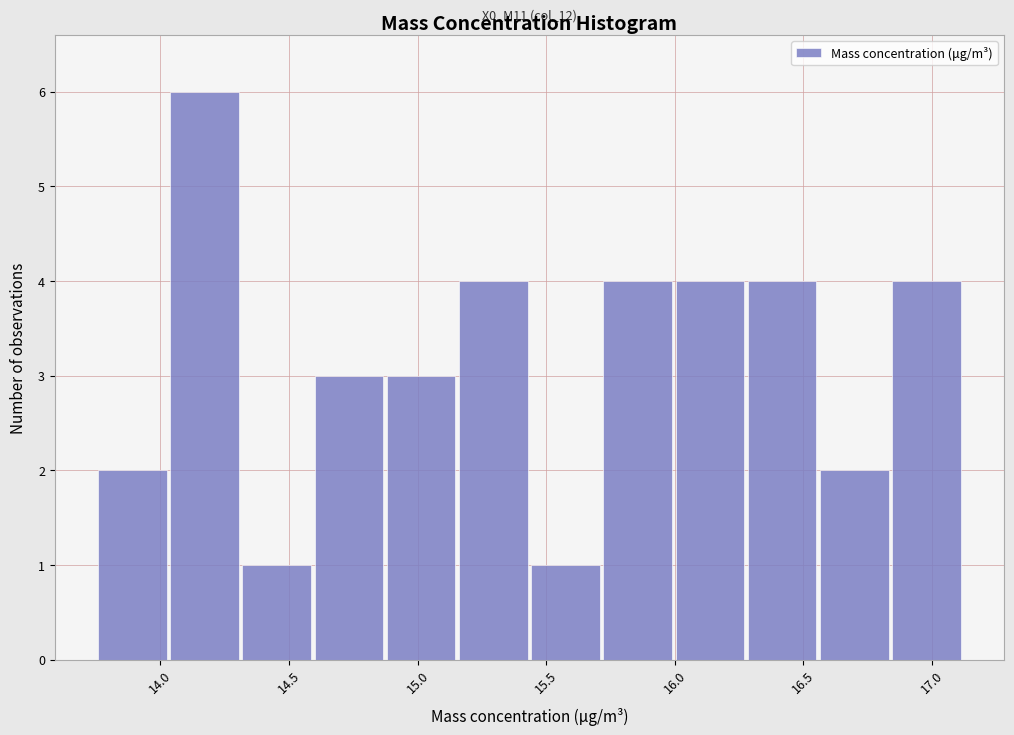

Which range on the x-axis has the tallest bar?

14.05 to 14.30